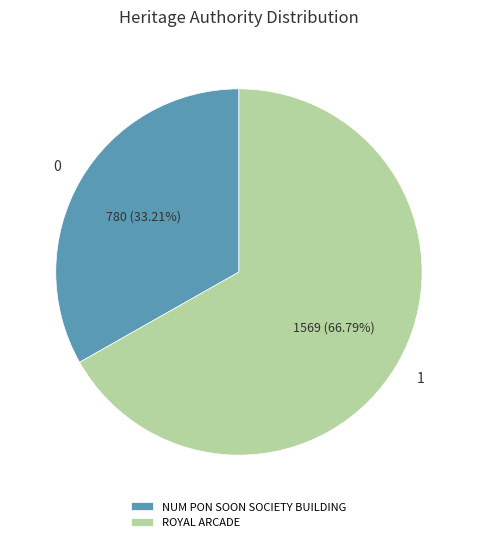

Combined, do NUM PON SOON SOCIETY BUILDING and ROYAL ARCADE account for over 50%?

Yes